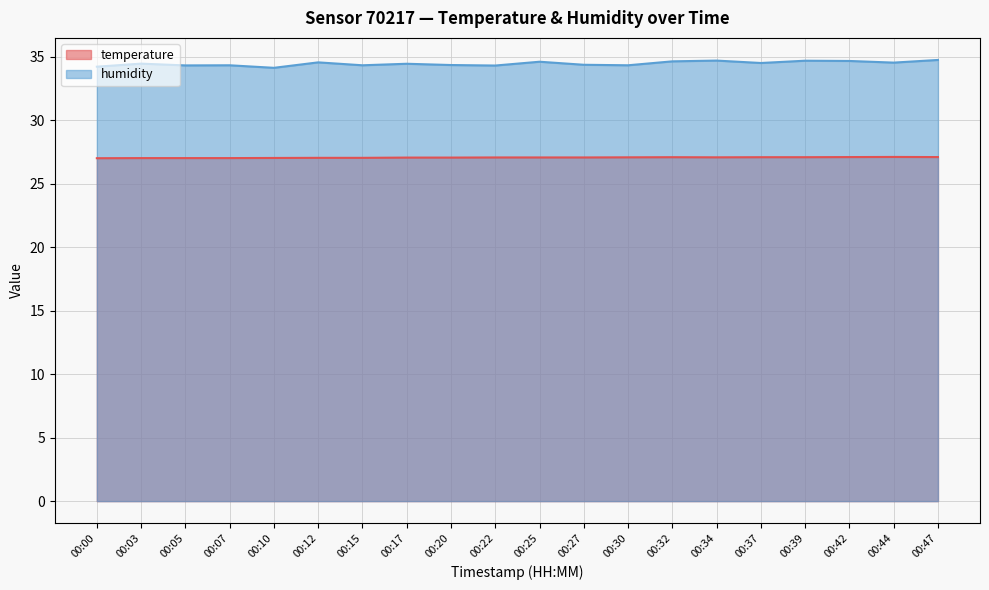

How many series are shown in this chart?

2